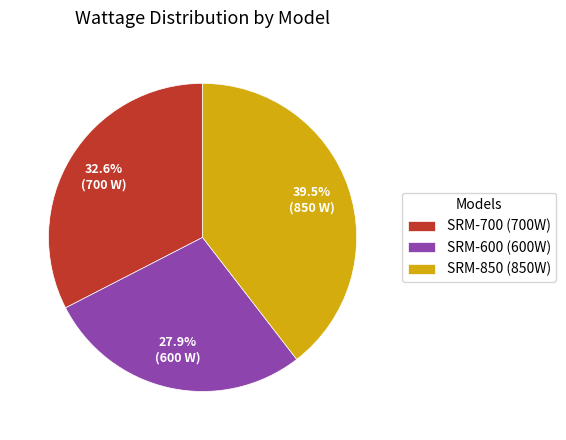

How many segments does this pie chart have?

3